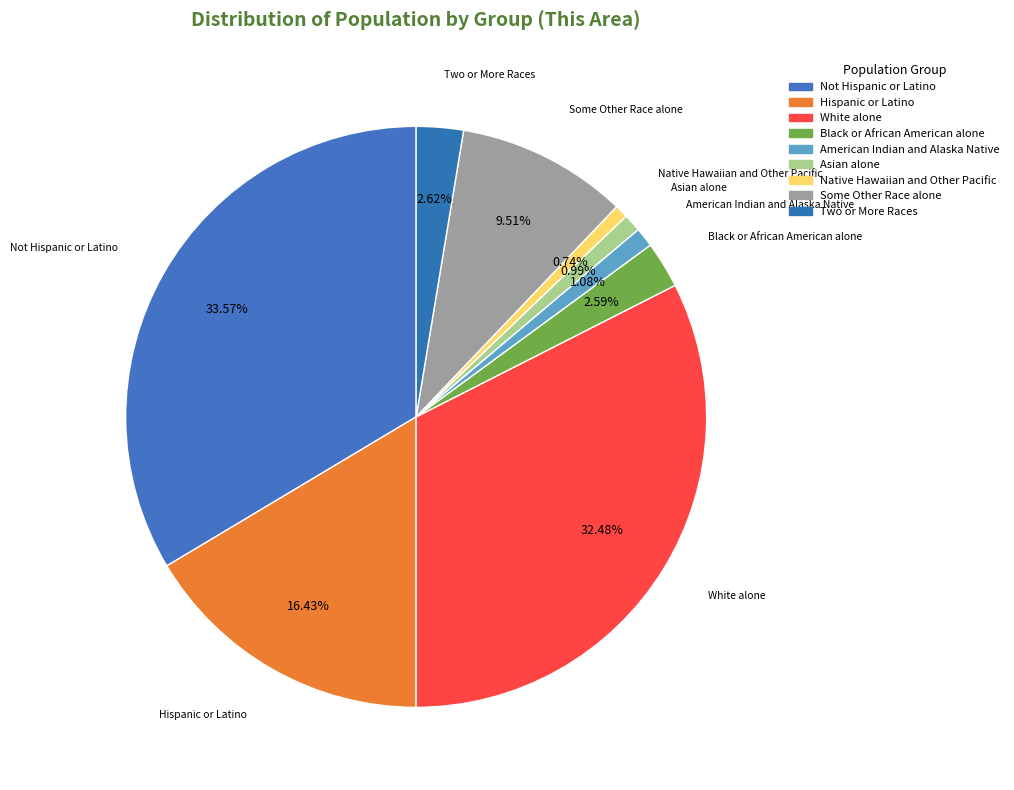

What is the ratio of the value at Black or African American alone to the value at Asian alone?

2.6